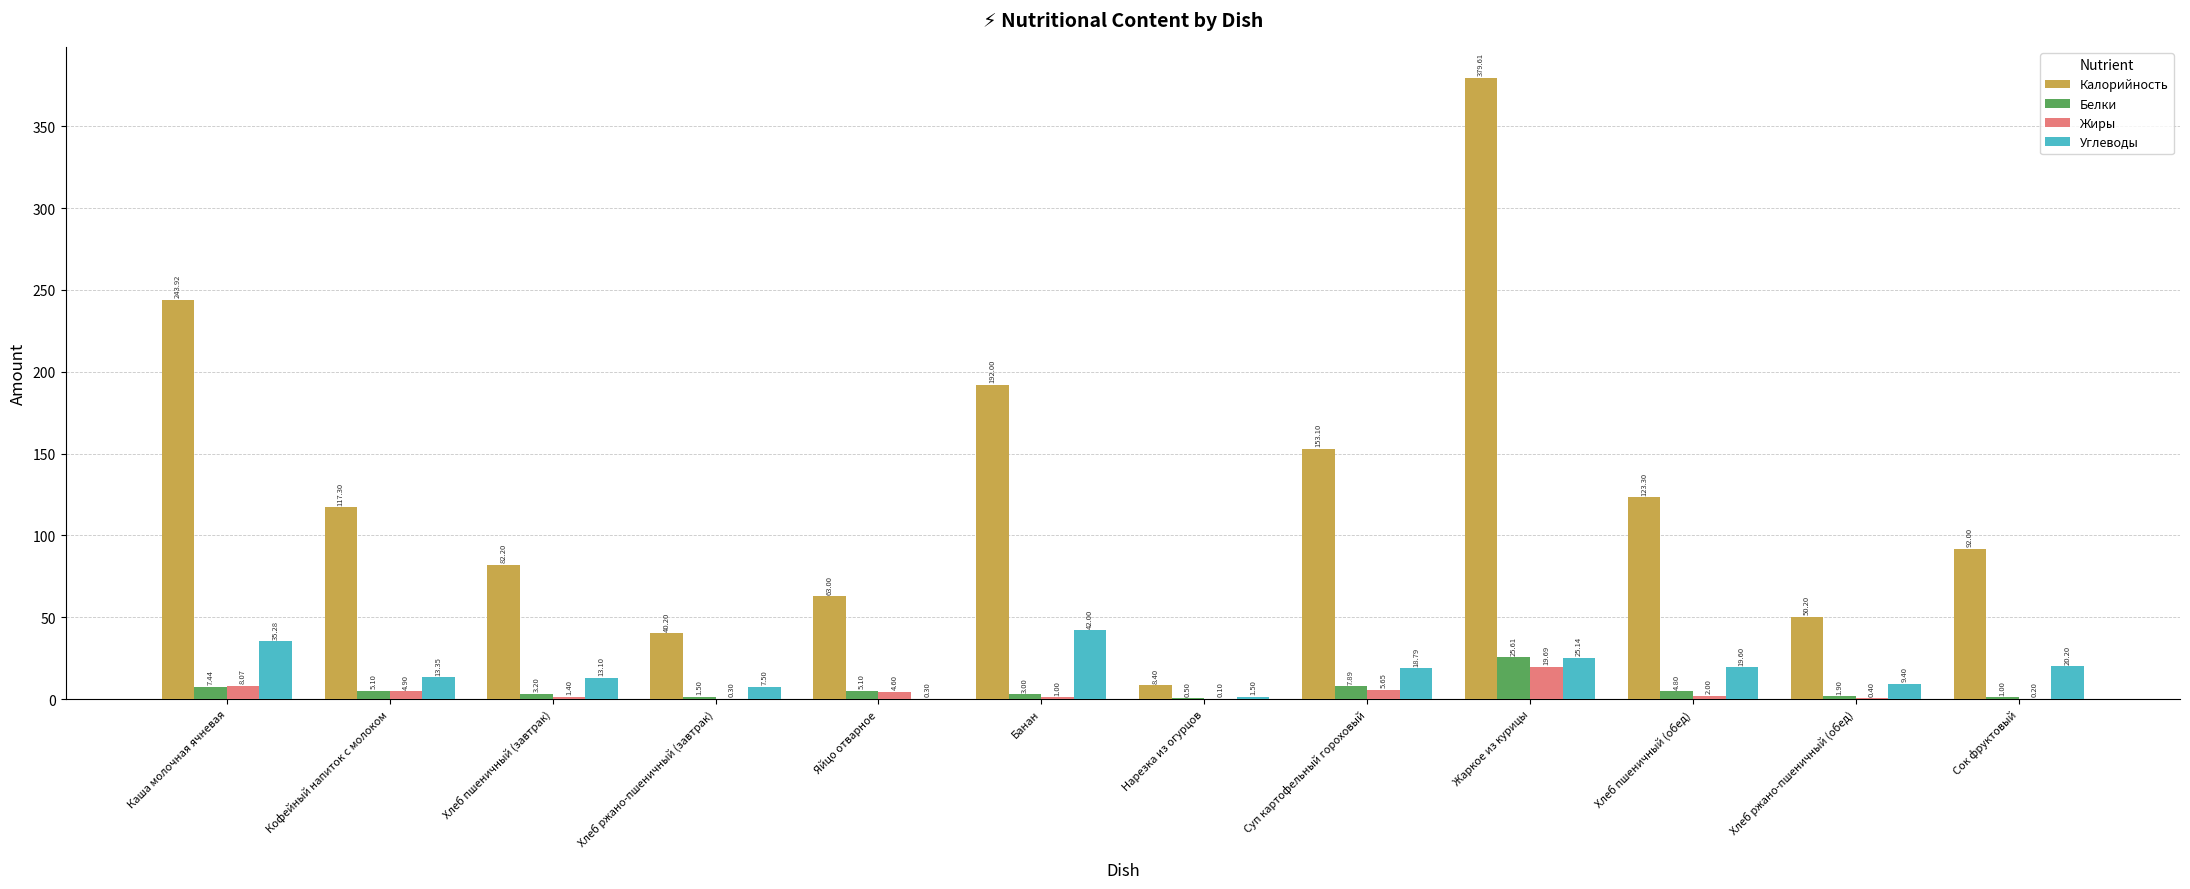

Are the bars horizontal?

No